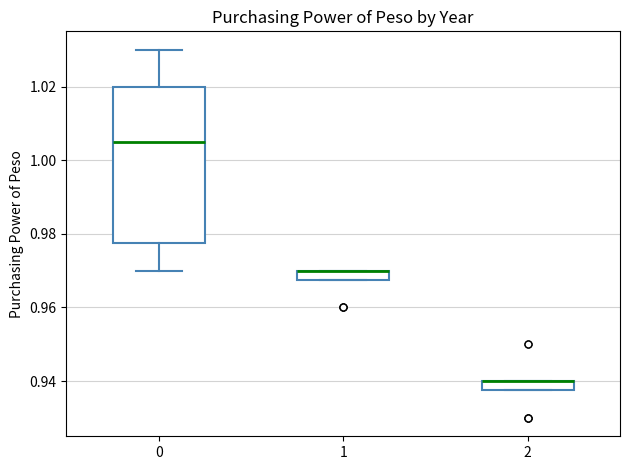

Comparing the boxes themselves (not the whiskers), which one is the tallest?

0